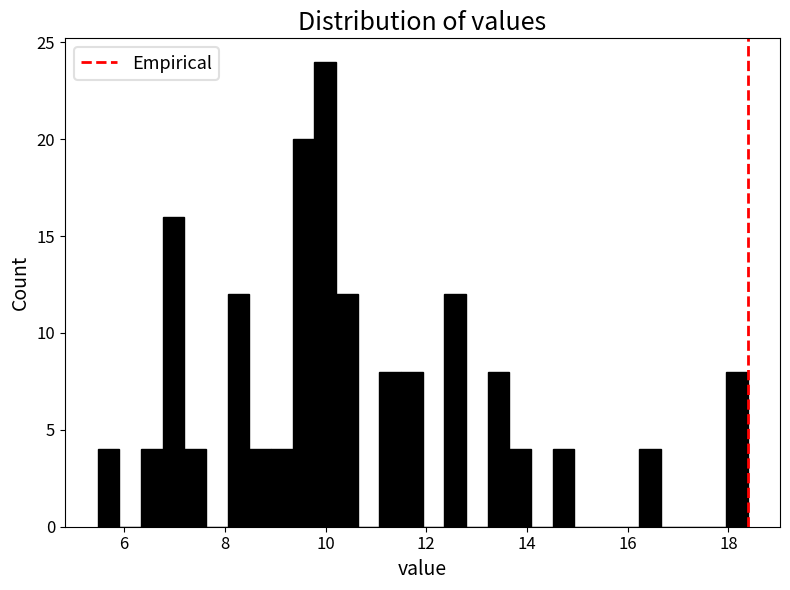

Read against the x-axis, roughly where is the centre of the tallest bar?

10.0